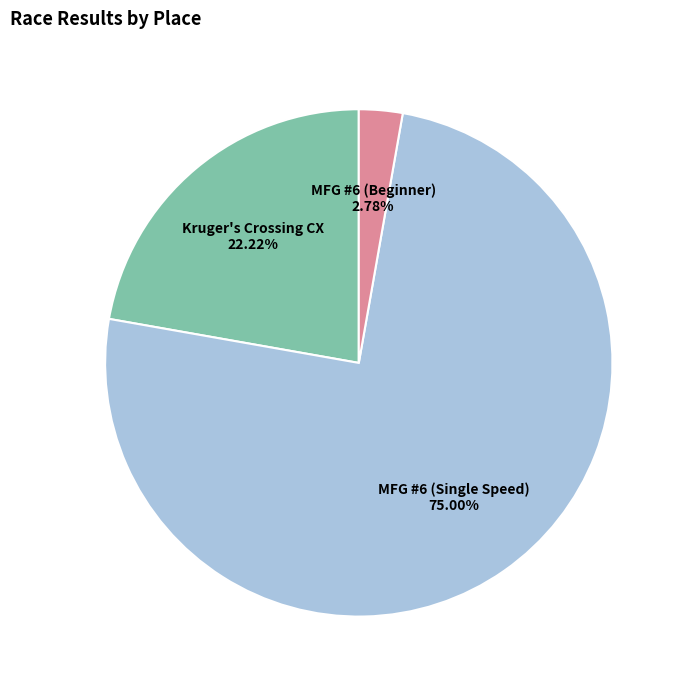

Does any single category account for the majority?

Yes